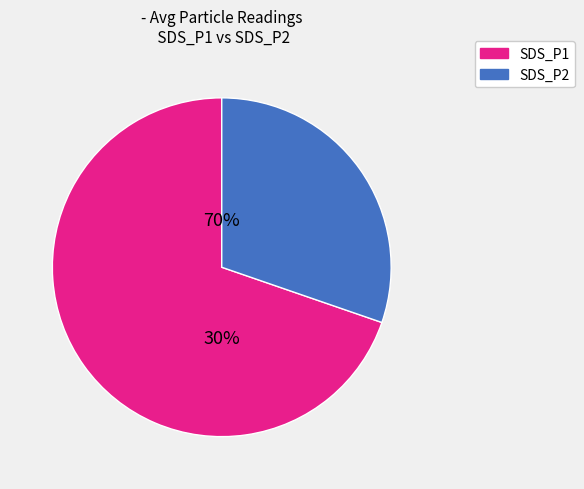

The SDS_P1 slice represents 81% of the pie. True or false?

False